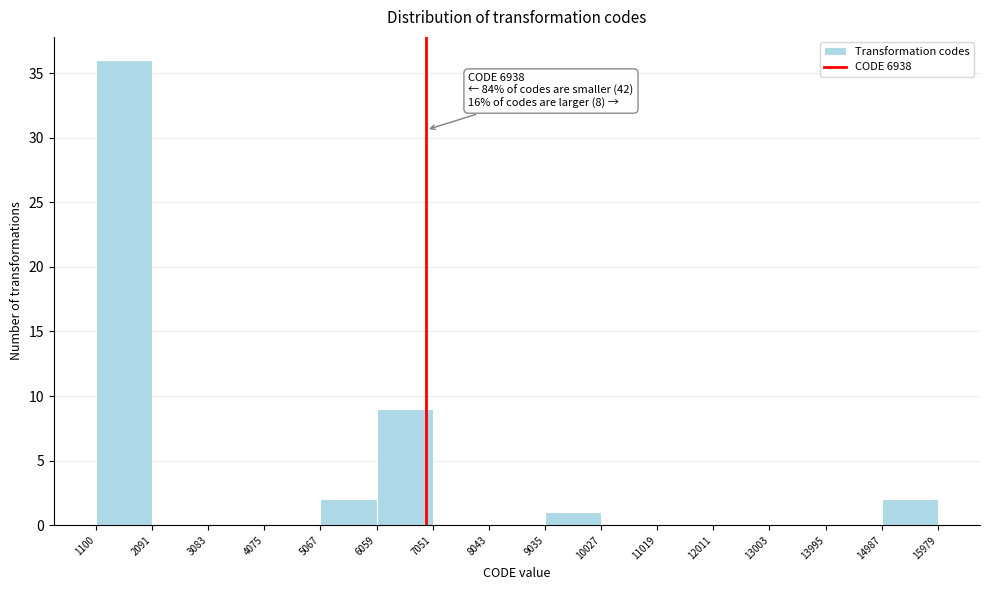

Which range on the x-axis has the tallest bar?

1100 to 2091